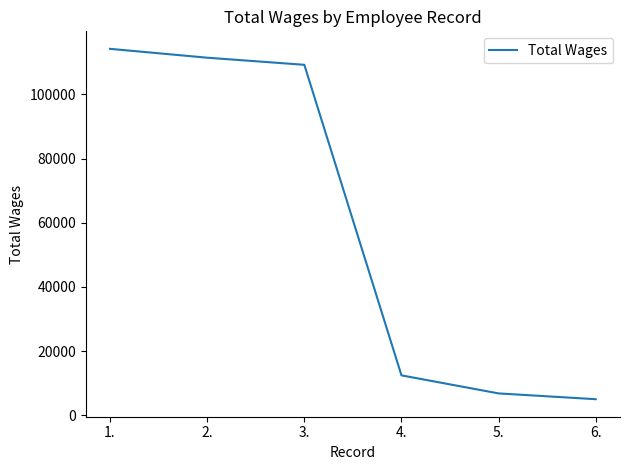

The value at 2. is 23531. True or false?

False